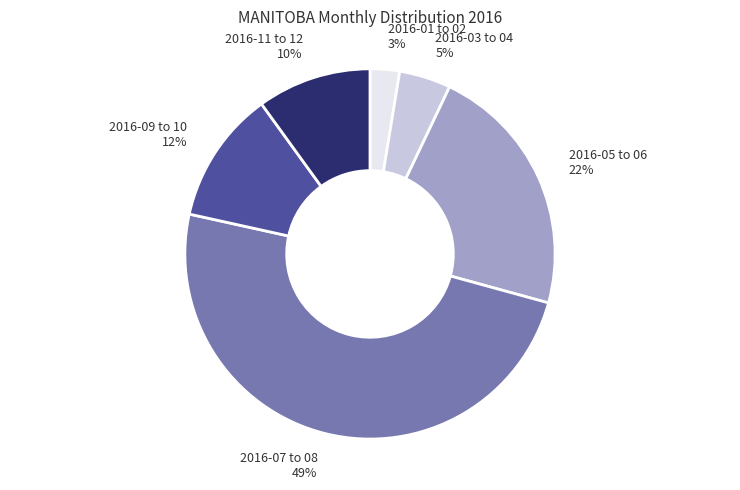

The 2016-07 to 08 49% slice represents 57% of the pie. True or false?

False